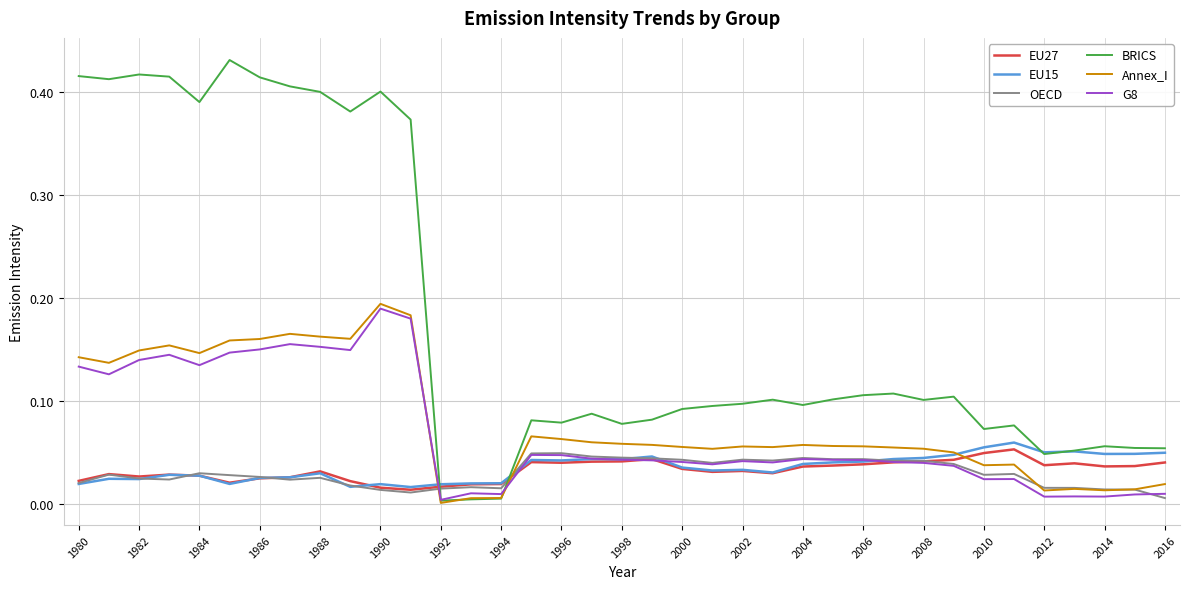

Which series has the largest range (max minus min)?

BRICS